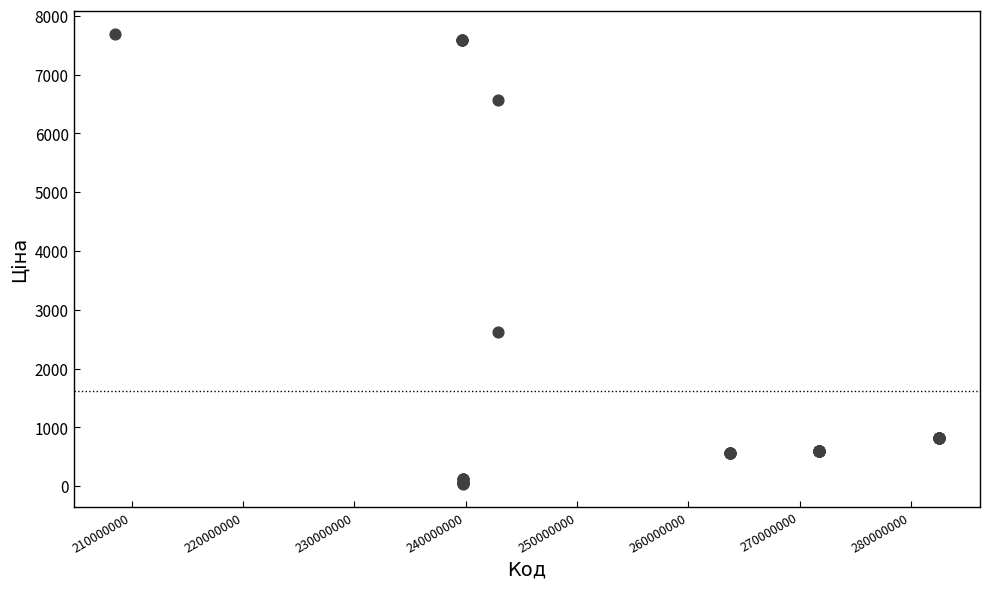

What Y value in the scatter plot is closest to 3862?

2627.5